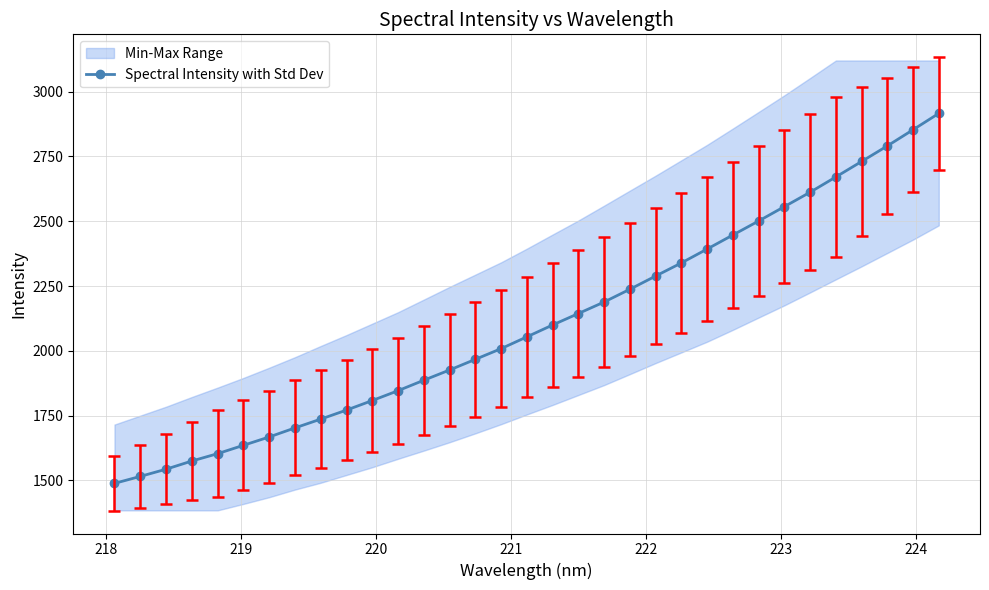

What is the average value?

2106.3